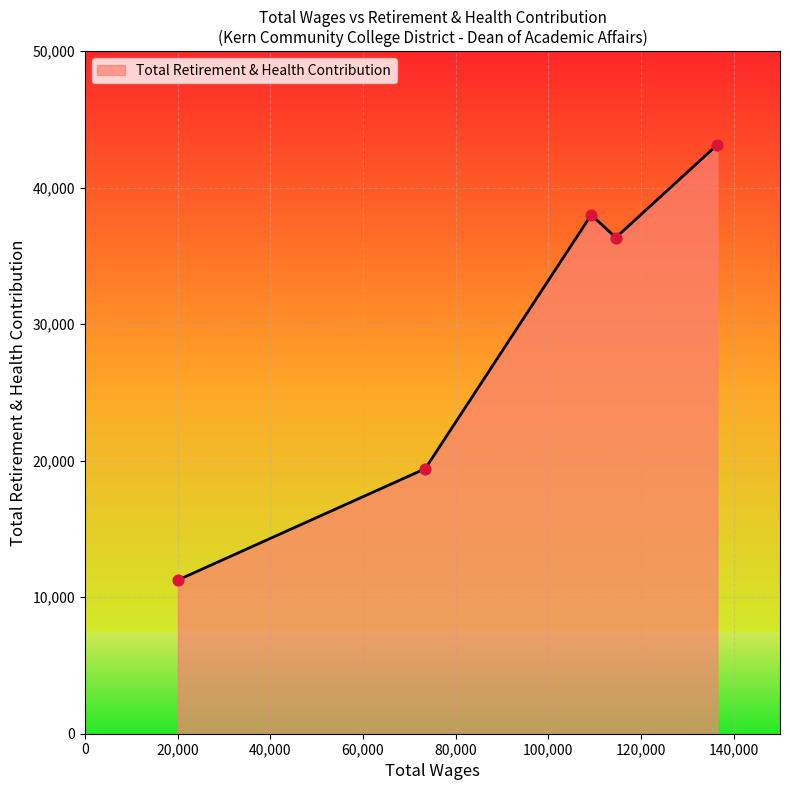

What is the difference between the maximum and minimum values?

31886